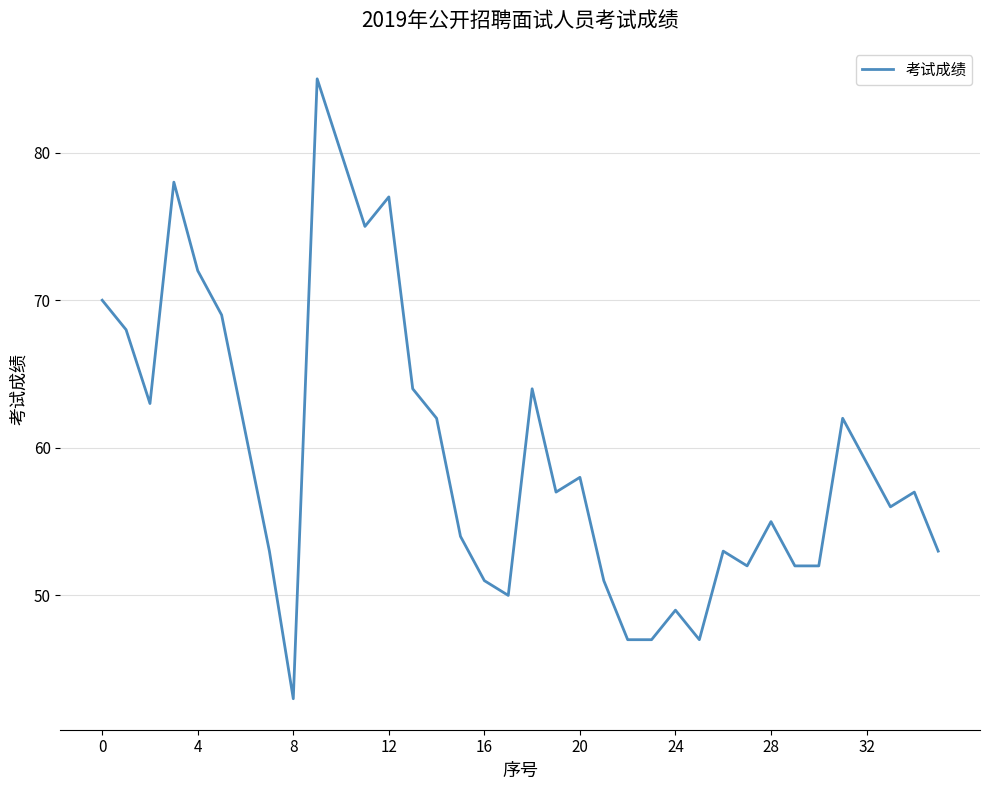

Reading left to right, what are all the values shown in this chart?

70	68	63	78	72	69	61	53	43	85	80	75	77	64	62	54	51	50	64	57	58	51	47	47	49	47	53	52	55	52	52	62	59	56	57	53